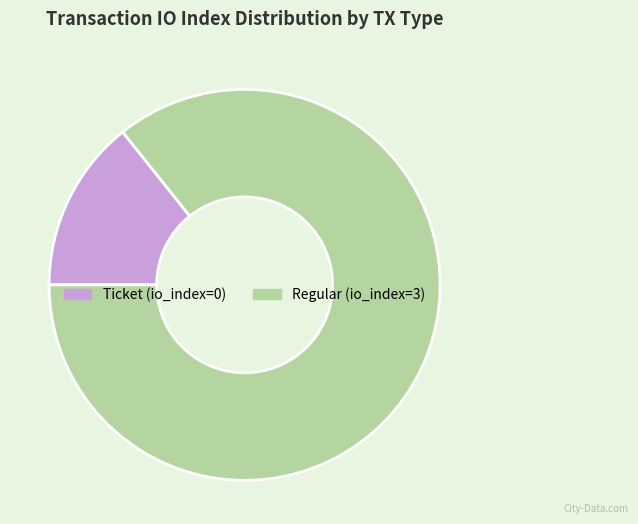

What is the smallest slice in the pie chart?

Ticket